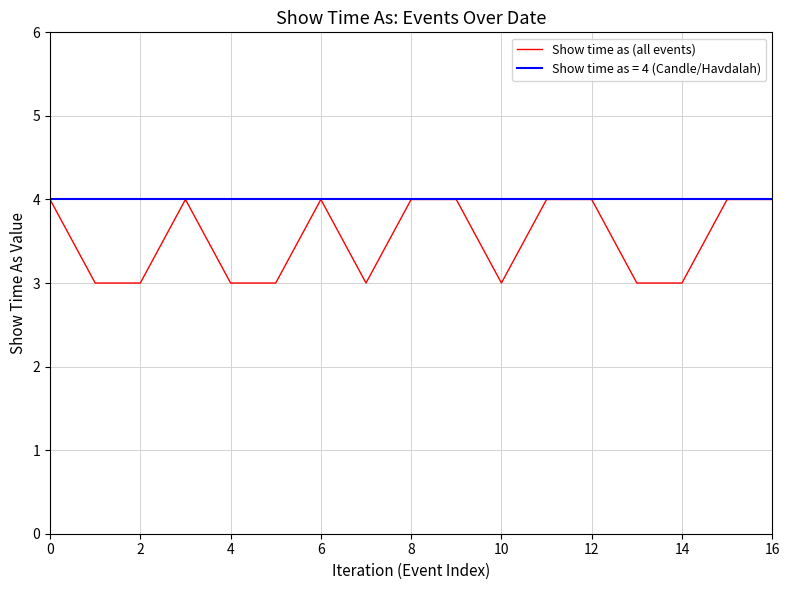

The Show time as (all events) series shows 4 at 0. True or false?

True